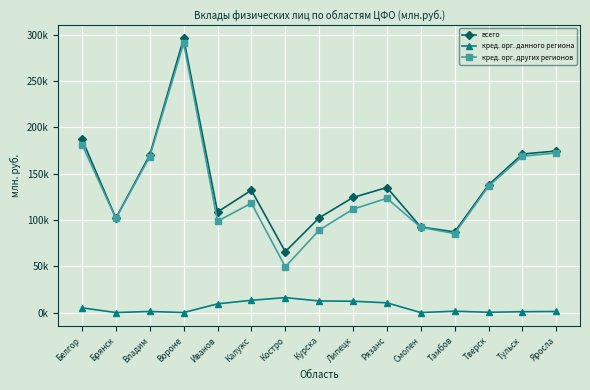

How many interior local valleys does the всего series have?

4